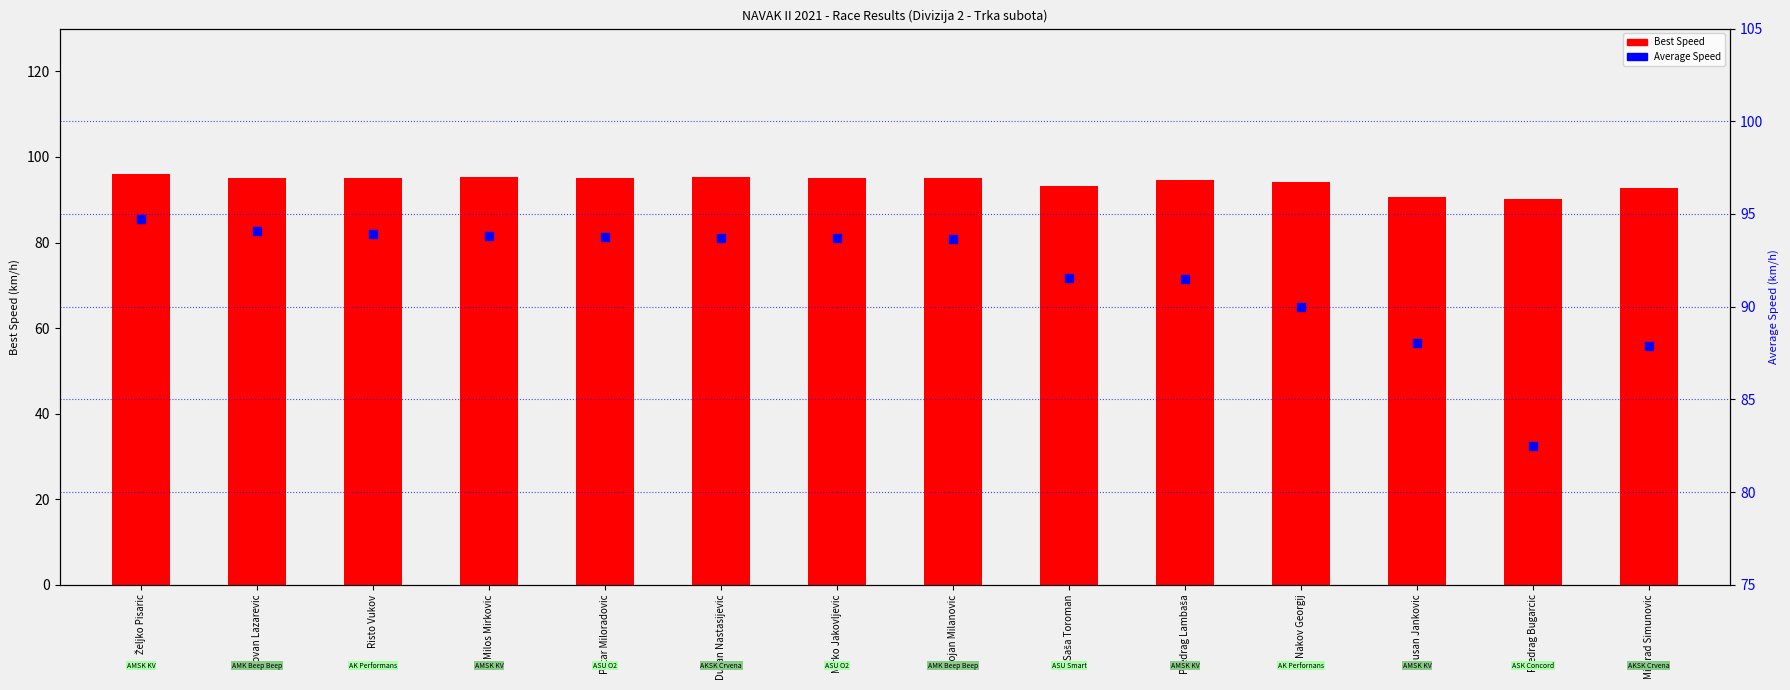

At which category is the sum across all series the highest?

Željko Pisaric